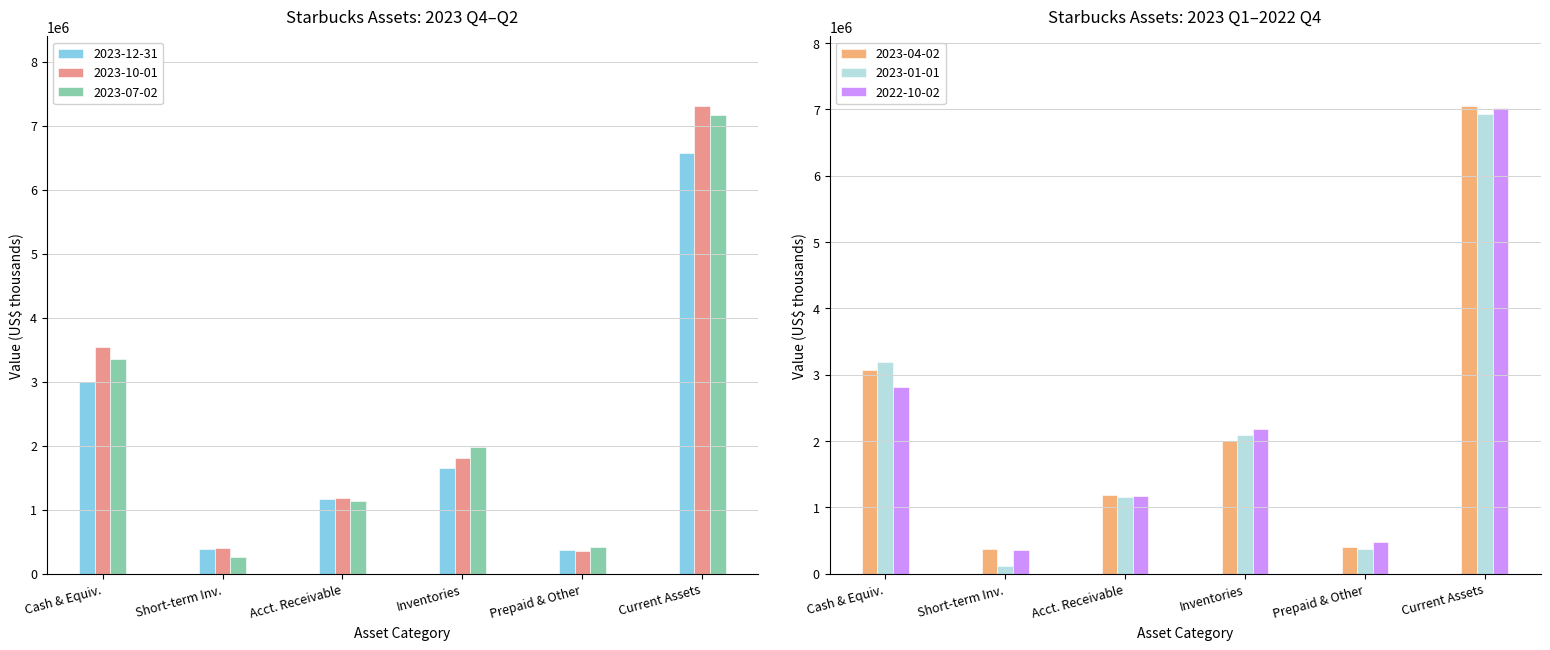

Reading left to right, what are all the values shown in this chart?

2023-12-31: 3000400	383000	1165100	1646300	374700	6569500
2023-10-01: 3551500	401500	1184100	1806400	359900	7303400
2023-07-02: 3357000	263000	1140200	1987000	423500	7170700
2023-04-02: 3071800	379400	1185800	2000600	408600	7046200
2023-01-01: 3186500	123900	1162900	2088100	373500	6934900
2022-10-02: 2818400	364500	1175500	2176600	483700	7018700